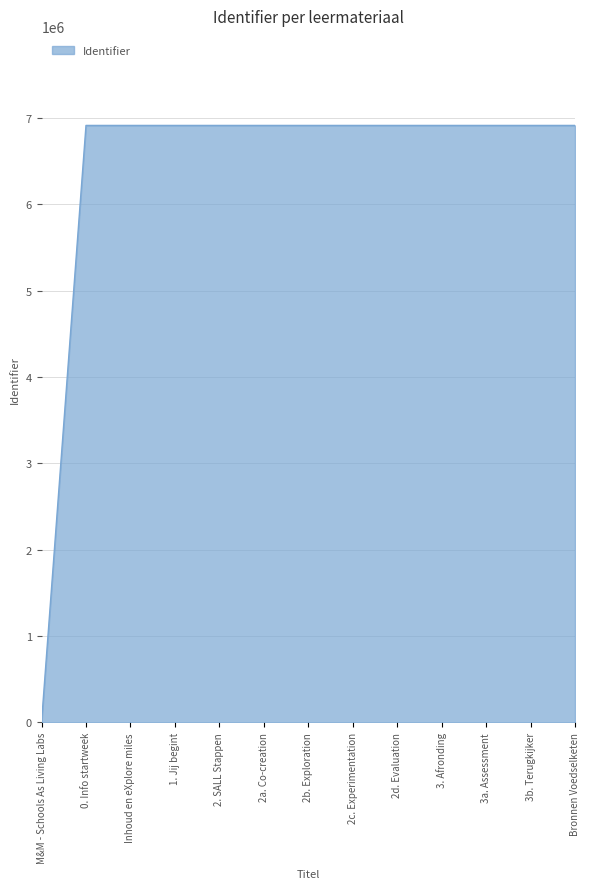

Is it true that the value at 2b. Exploration is 6915444?

True